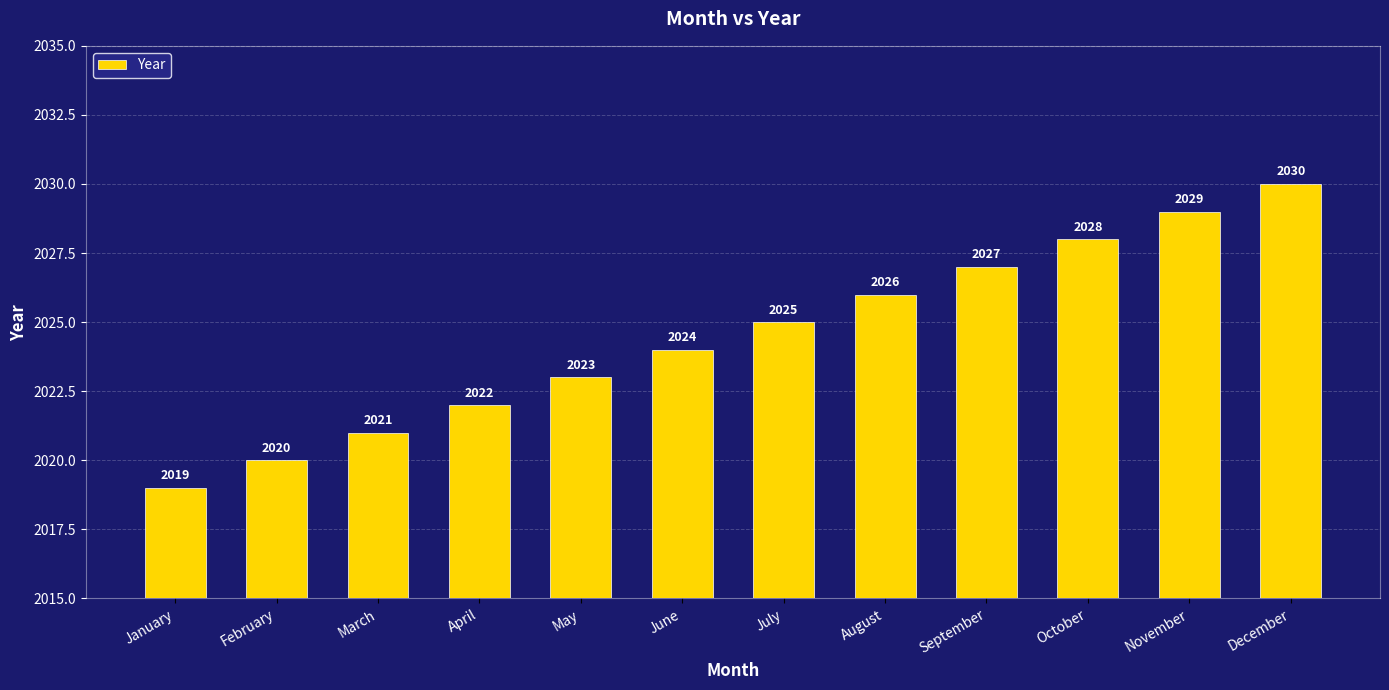

The value at March is 1268. True or false?

False